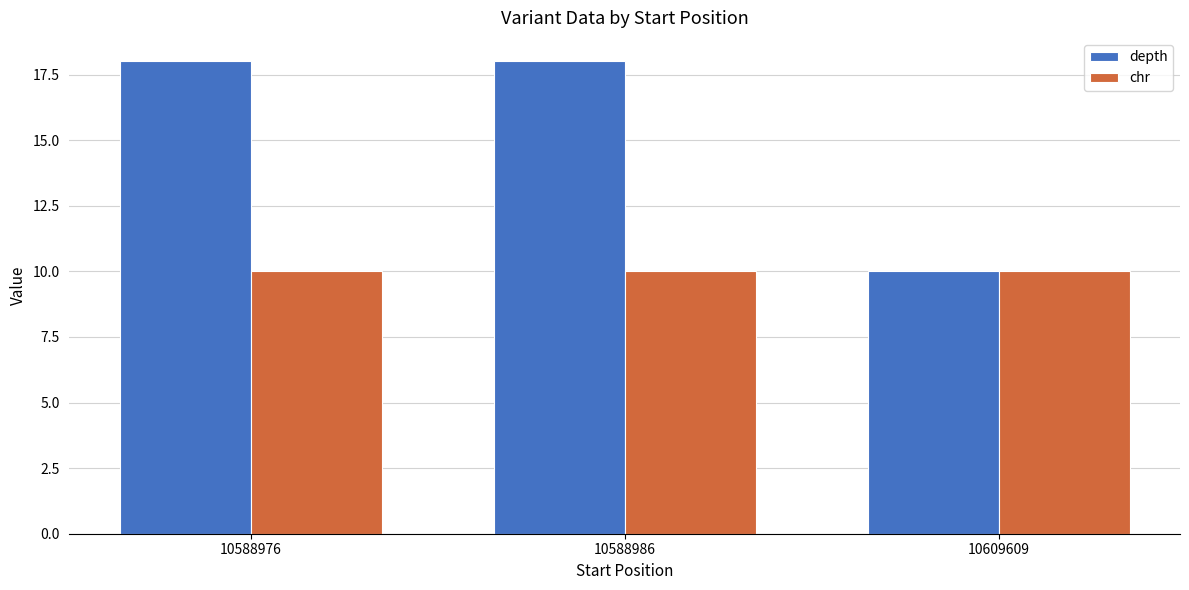

Does the chart contain any negative values?

No